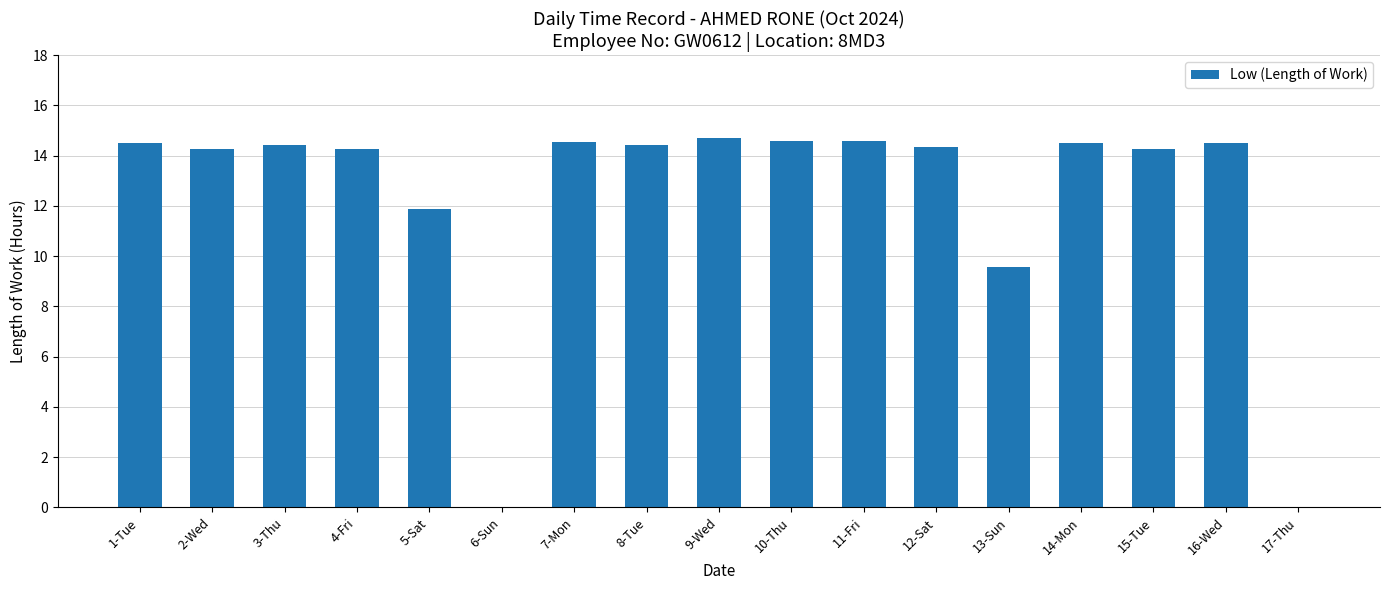

At which label does the data first exceed 14?

1-Tue